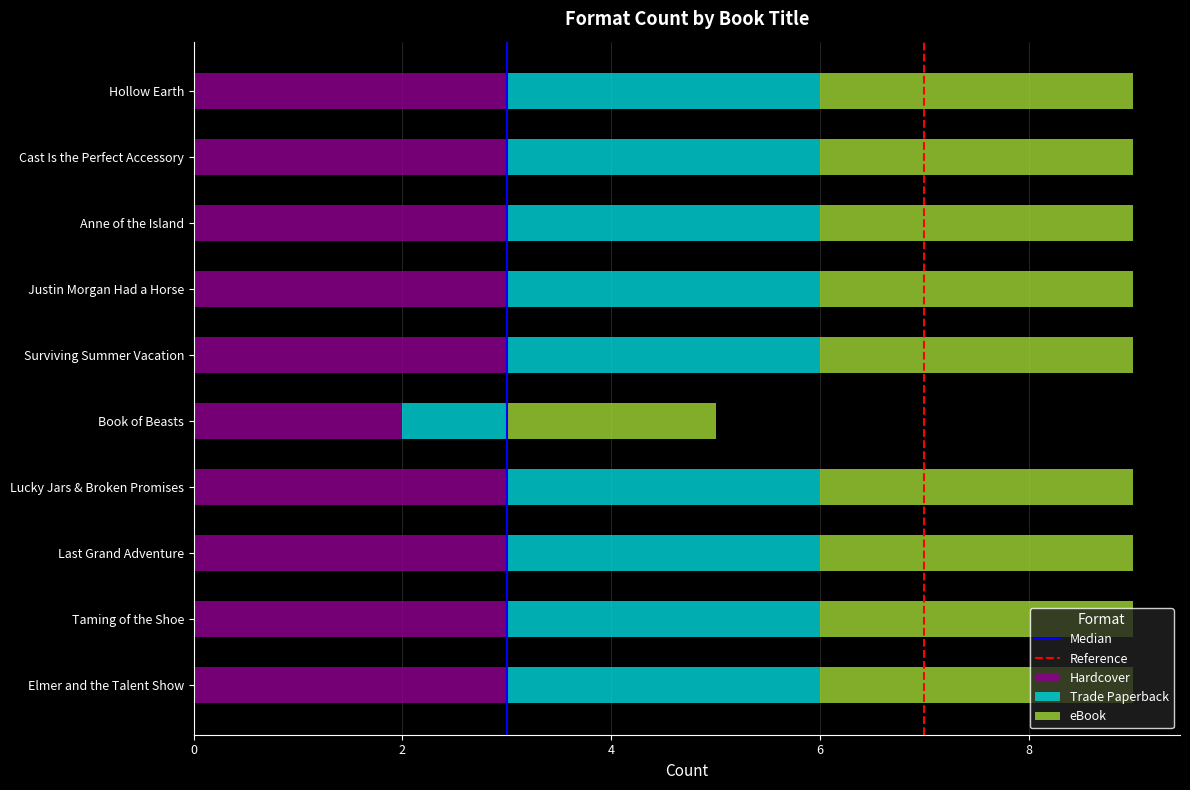

The Hardcover series shows 3 at Cast Is the Perfect Accessory. True or false?

True